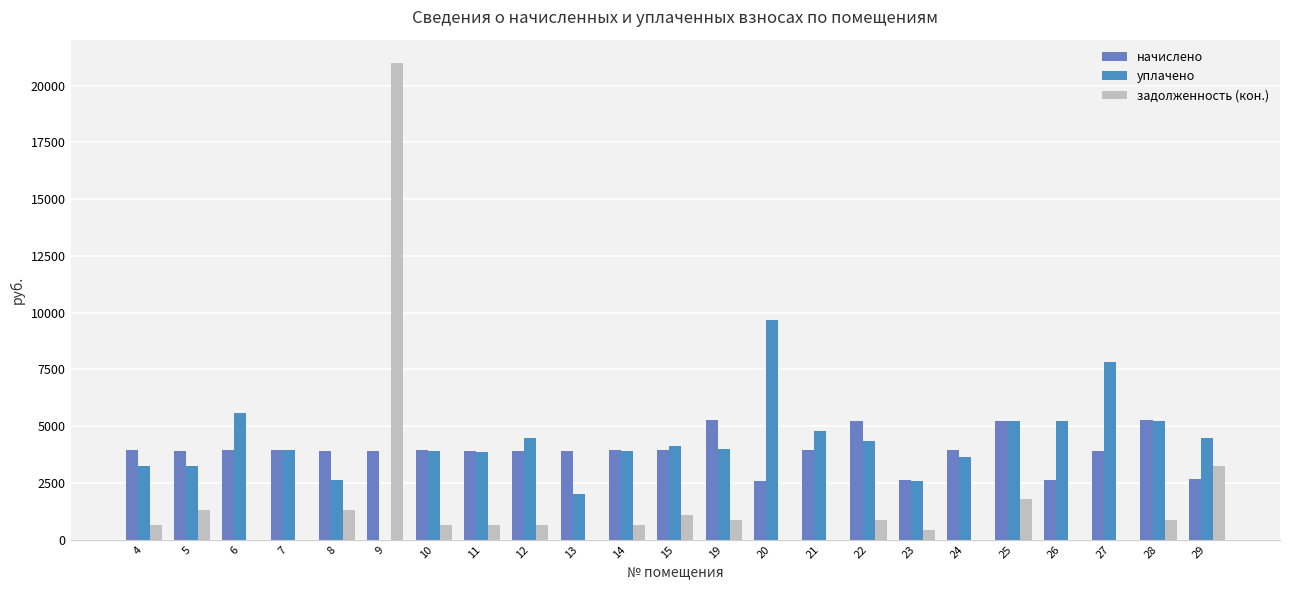

Where is уплачено nearest to the value 4831?

21